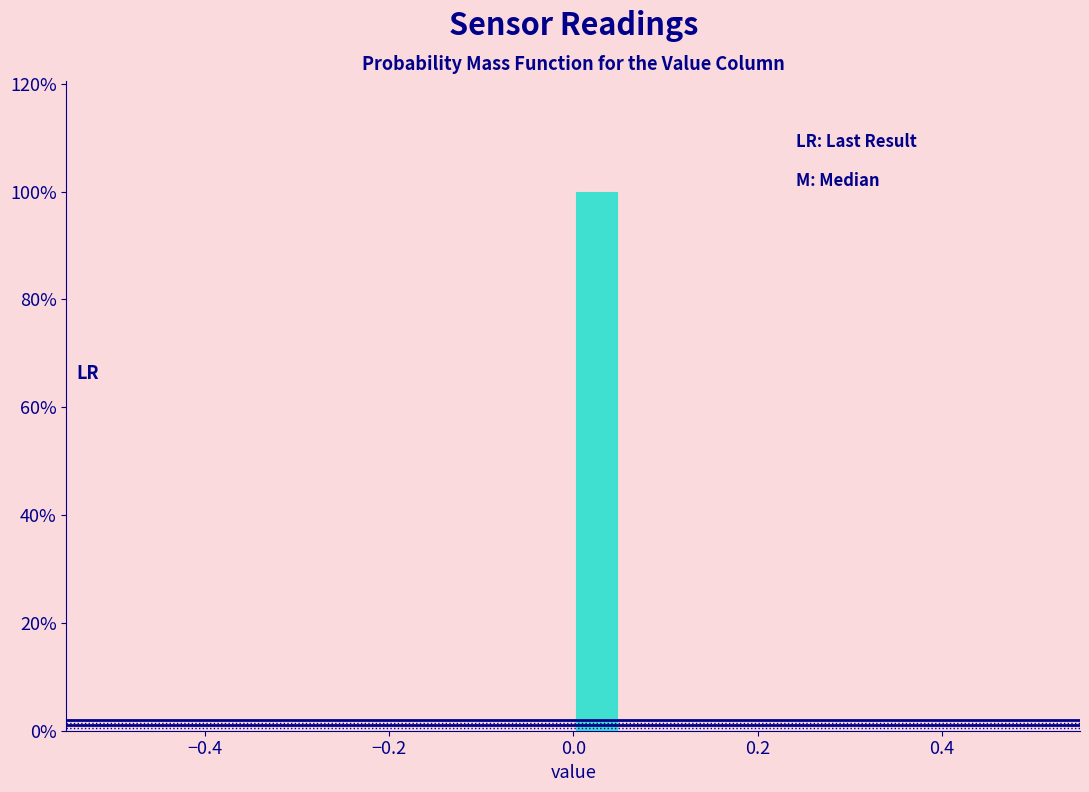

Around what value on the x-axis is the tallest bar? Give the approximate position of its centre, as read against the axis.

0.02